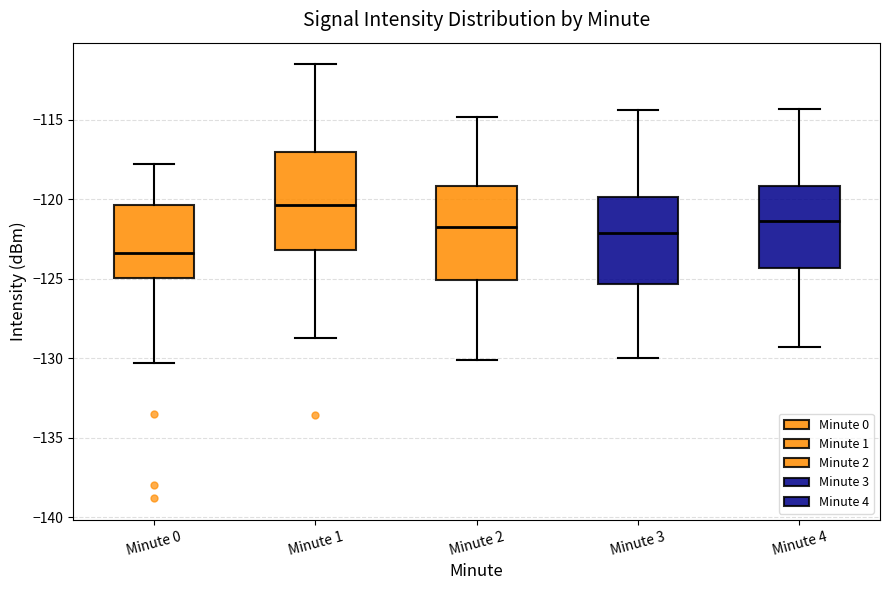

Which box has the lowest median line?

Minute 0